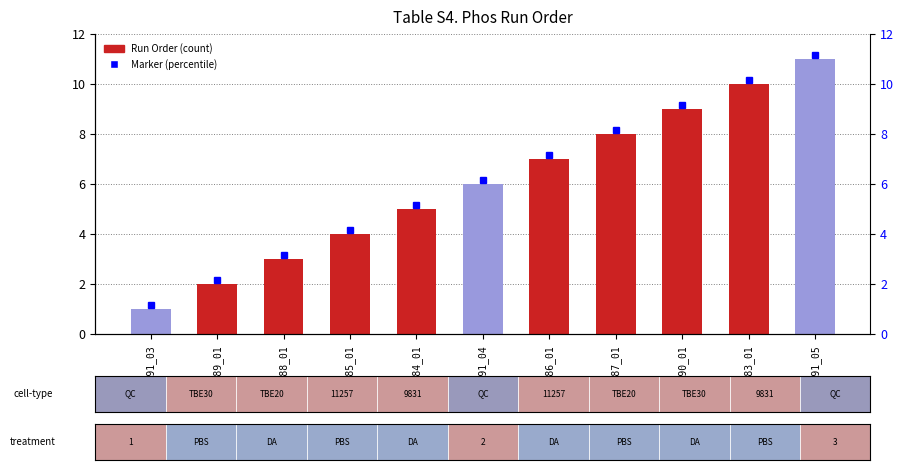

Is it true that the value at ID18991_03 is 1?

True